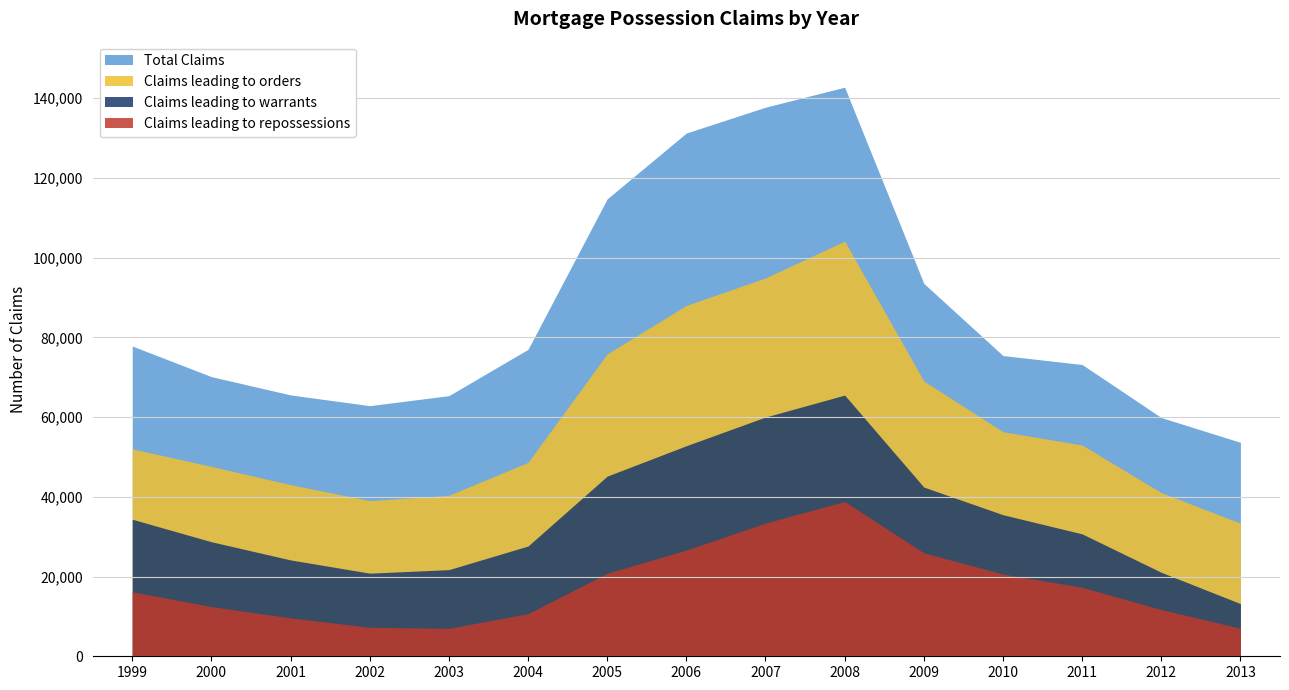

Reading left to right, extract all data points from this chart.

Claims leading to repossessions: 16181	12464	9626	7272	7010	10686	20827	26635	33416	38822	25938	20632	17296	11724	7032
Claims leading to warrants: 34377	28730	24168	20846	21732	27662	45188	52815	60010	65516	42440	35508	30698	21064	13206
Claims leading to orders: 52034	47620	43044	39056	40385	48635	75846	87999	94899	104128	69045	56322	52985	41046	33378
Total Claims: 77818	70140	65555	62862	65373	76993	114733	131248	137725	142741	93533	75431	73181	59877	53662